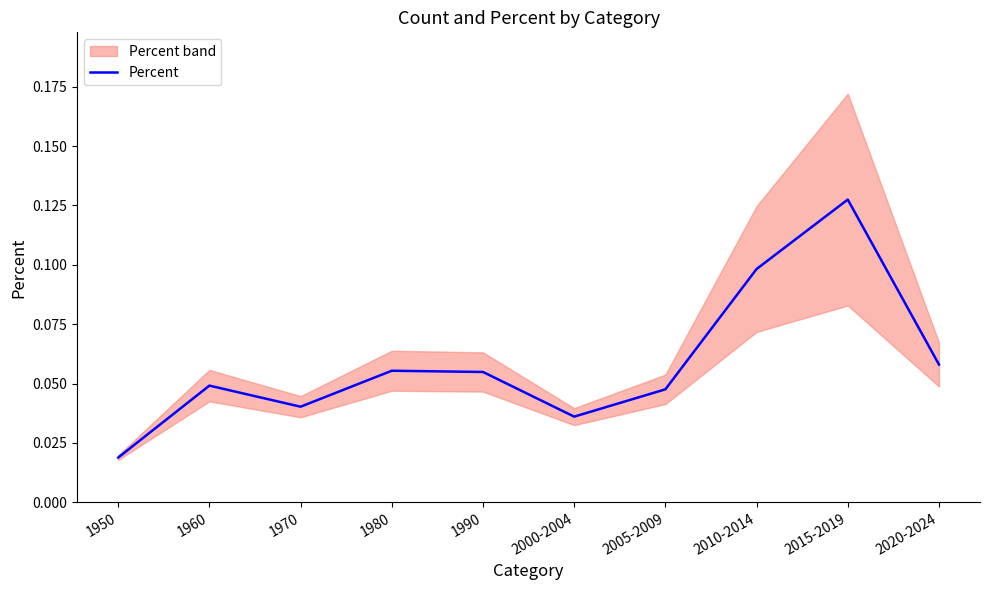

At which category does the data reach its first local peak?

1960